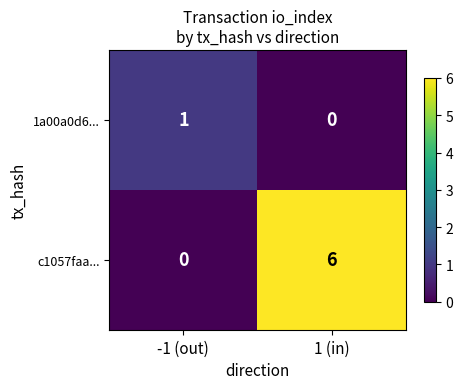

Which series has the widest spread of values?

c1057faa...